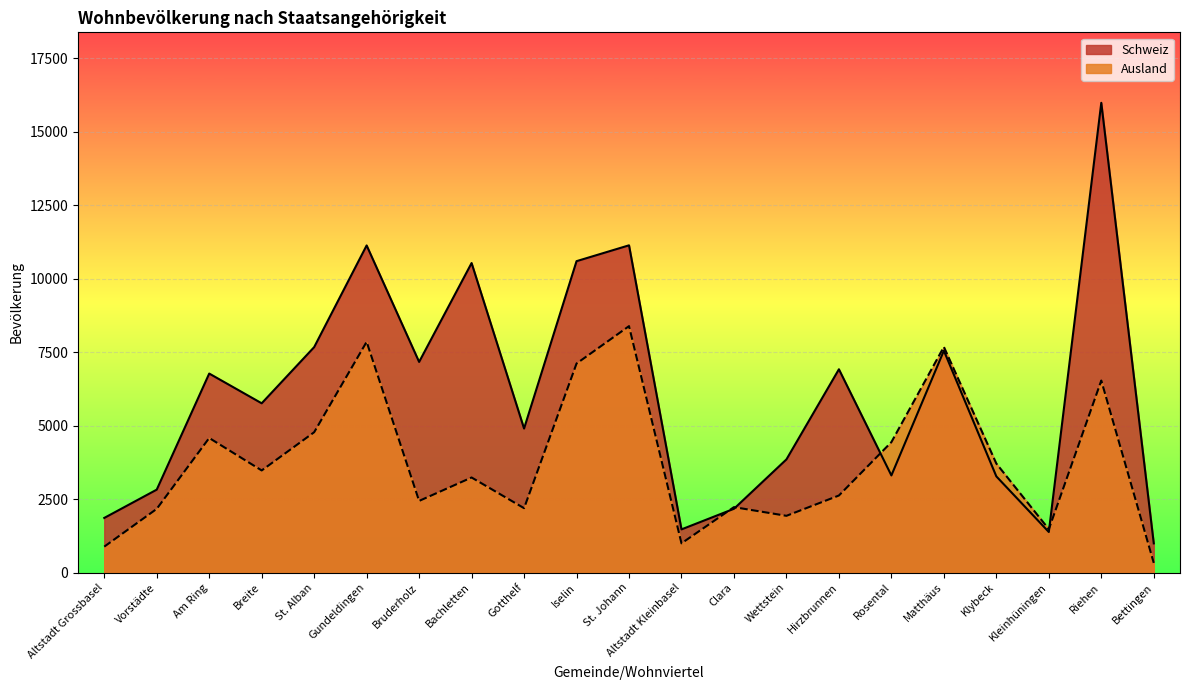

The value of Ausland at Riehen is 6535. True or false?

True